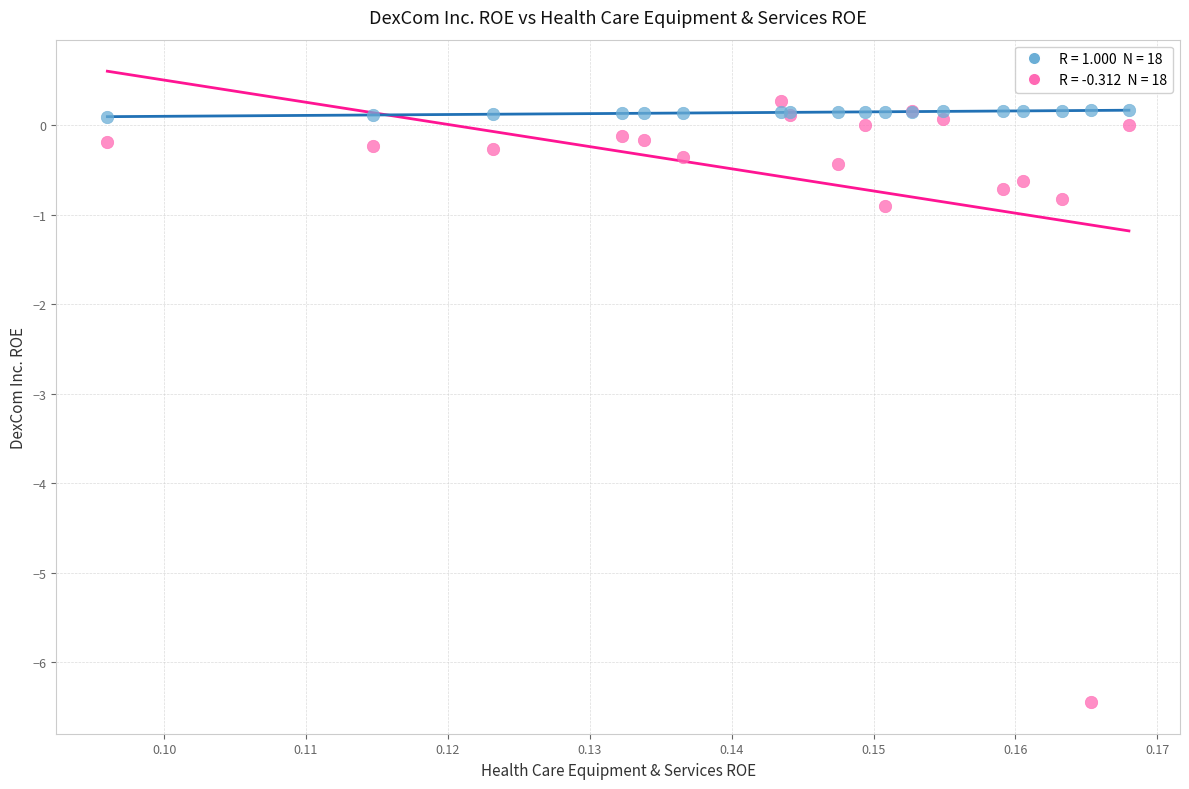

Across all series, what Y value is closest to -3?

-0.9